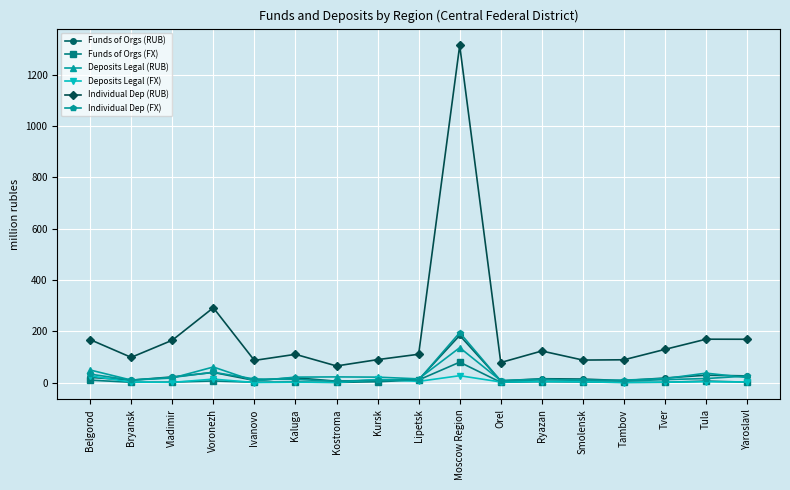

How many data points does each series have?

17